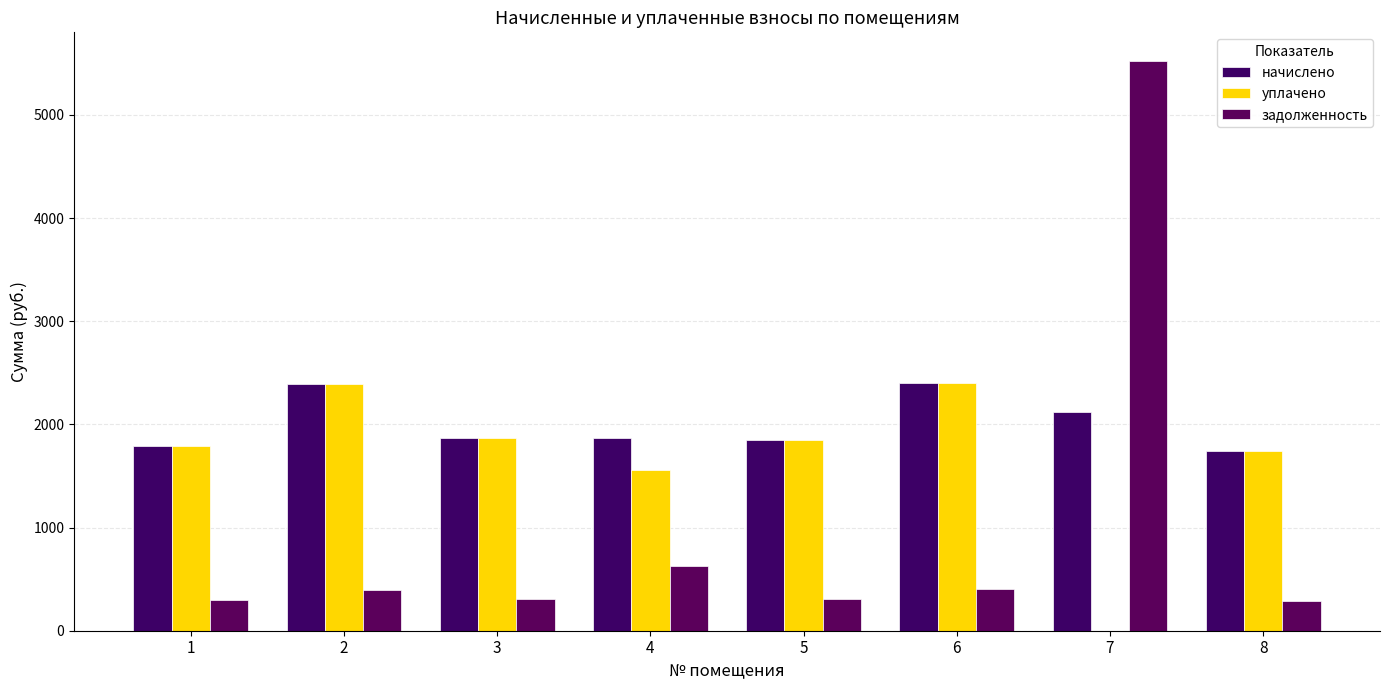

Reading left to right, extract all data points from this chart.

начислено: 1788.5	2393.3	1866.2	1870.6	1853.3	2406.2	2116.8	1745.3
уплачено: 1788.5	2393.3	1866.2	1558.8	1853.3	2406.2	0.0	1745.3
задолженность: 298.1	398.9	311.0	623.5	308.9	401.0	5524.7	290.9